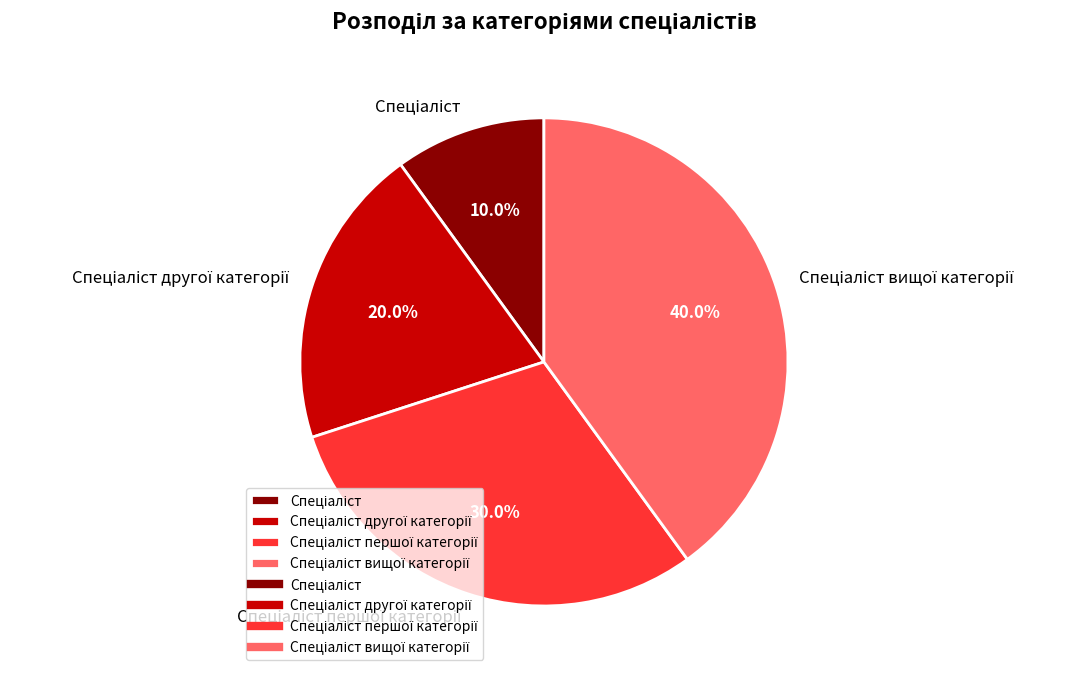

Is there a majority slice in this chart?

No